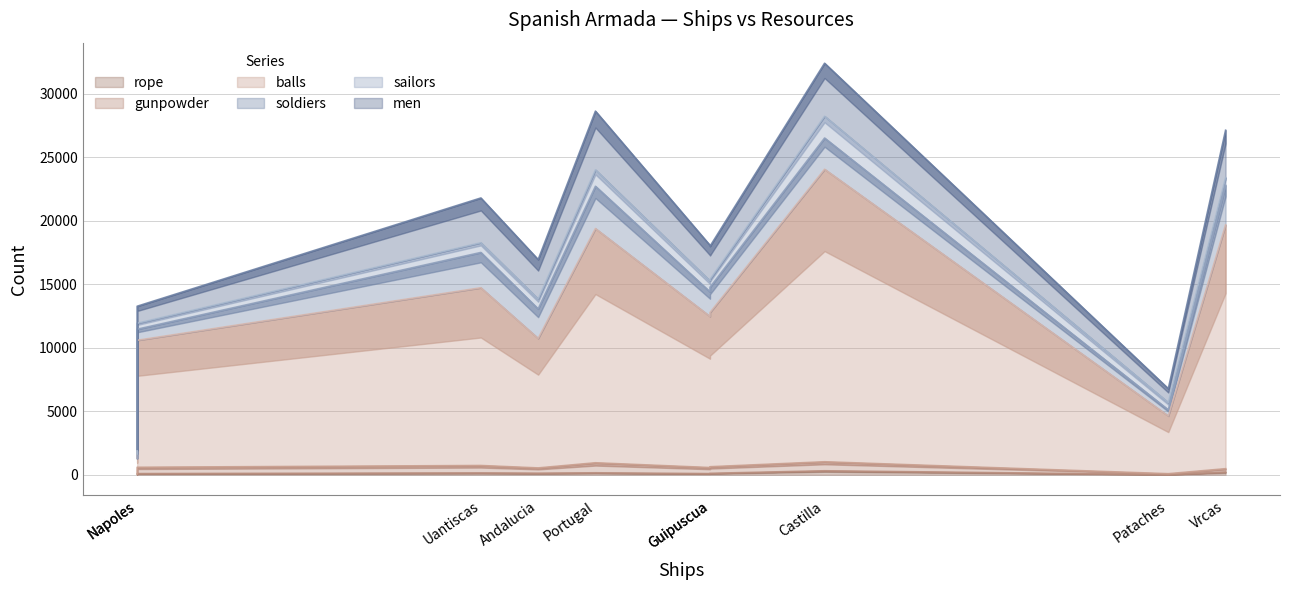

Which has a higher value, Uantiscas or Portugal?

Portugal